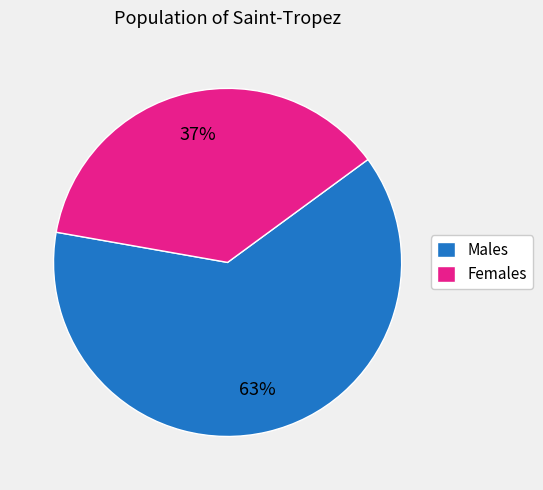

How many slices are in this pie chart?

2